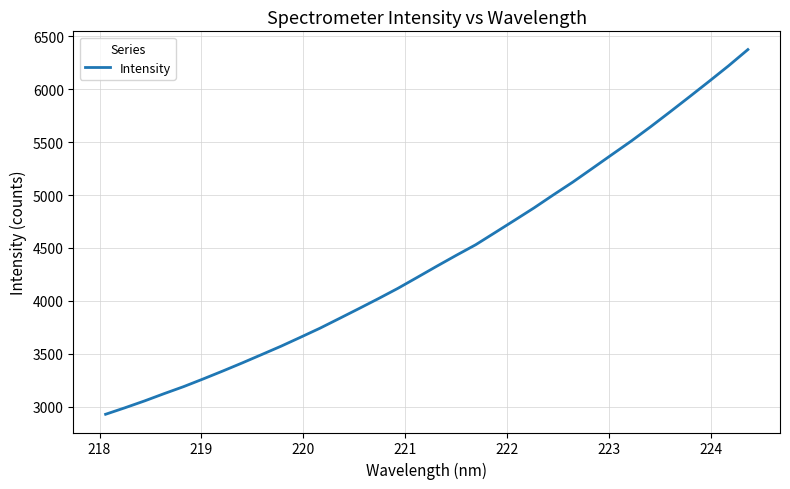

What is the smallest value displayed?

2929.7